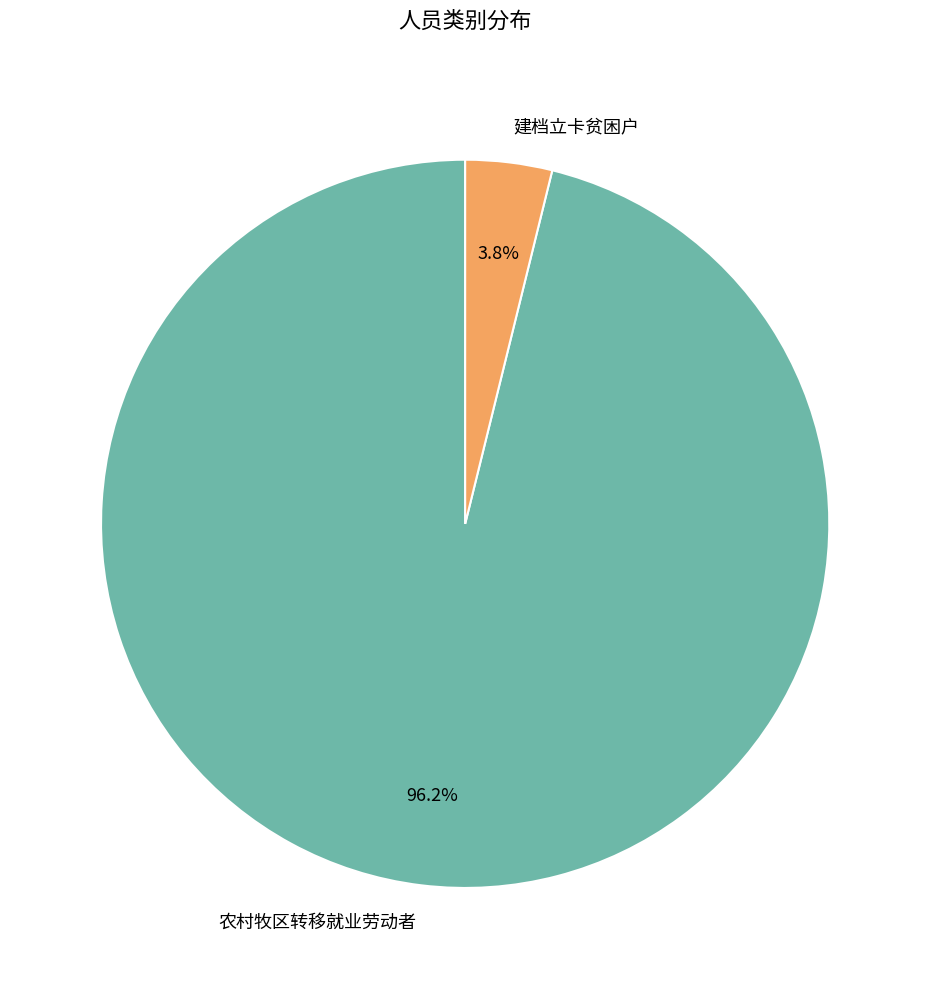

How many slices are in this pie chart?

2